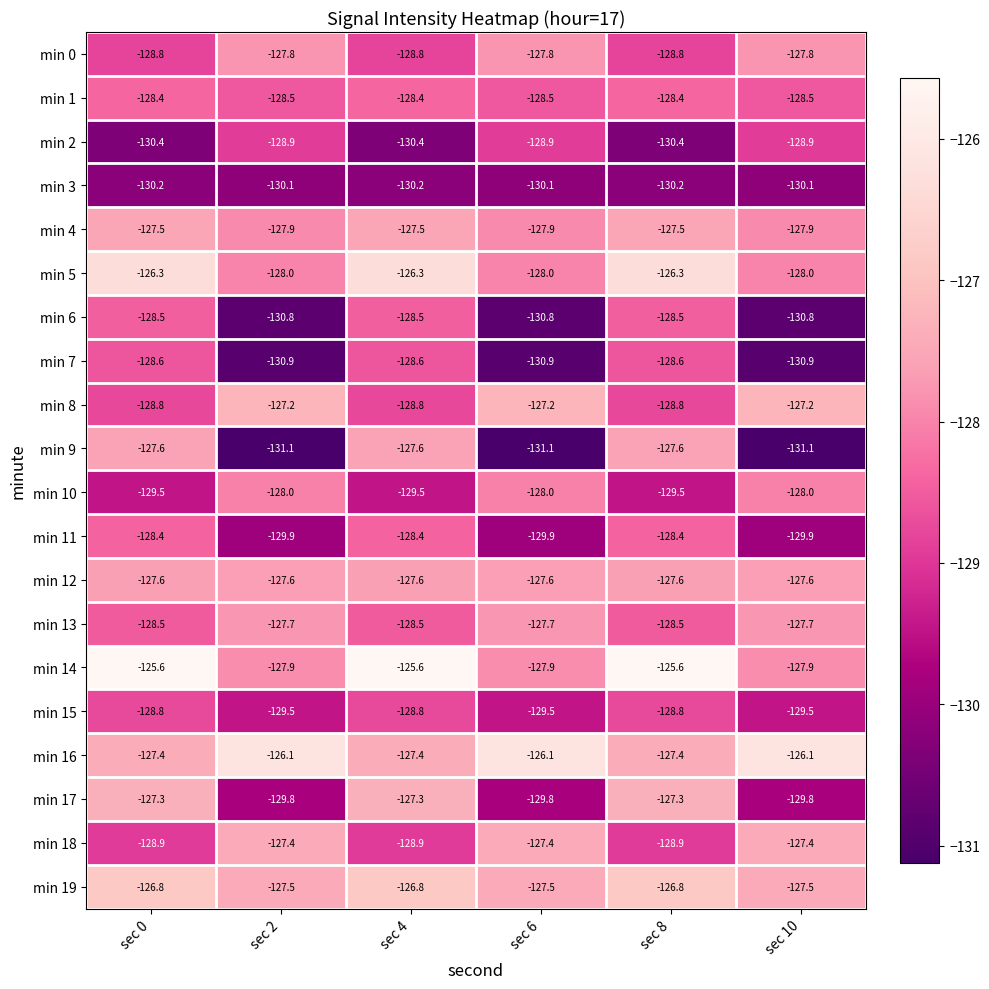

What is the average value of the min 9 series?

-129.3